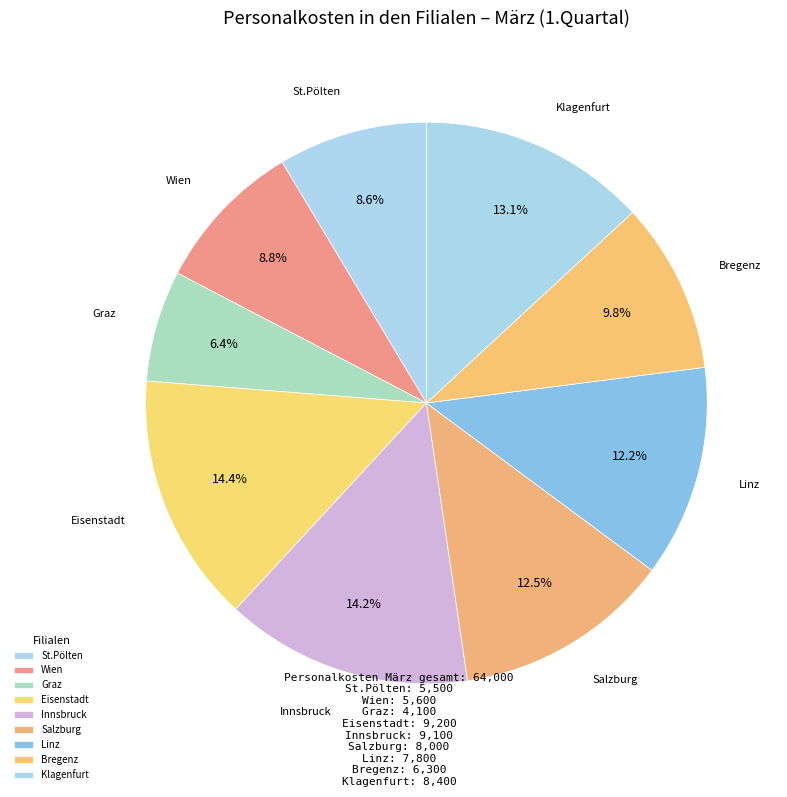

Rank the categories by value from highest to lowest.

Eisenstadt, Innsbruck, Klagenfurt, Salzburg, Linz, Bregenz, Wien, St.Pölten, Graz